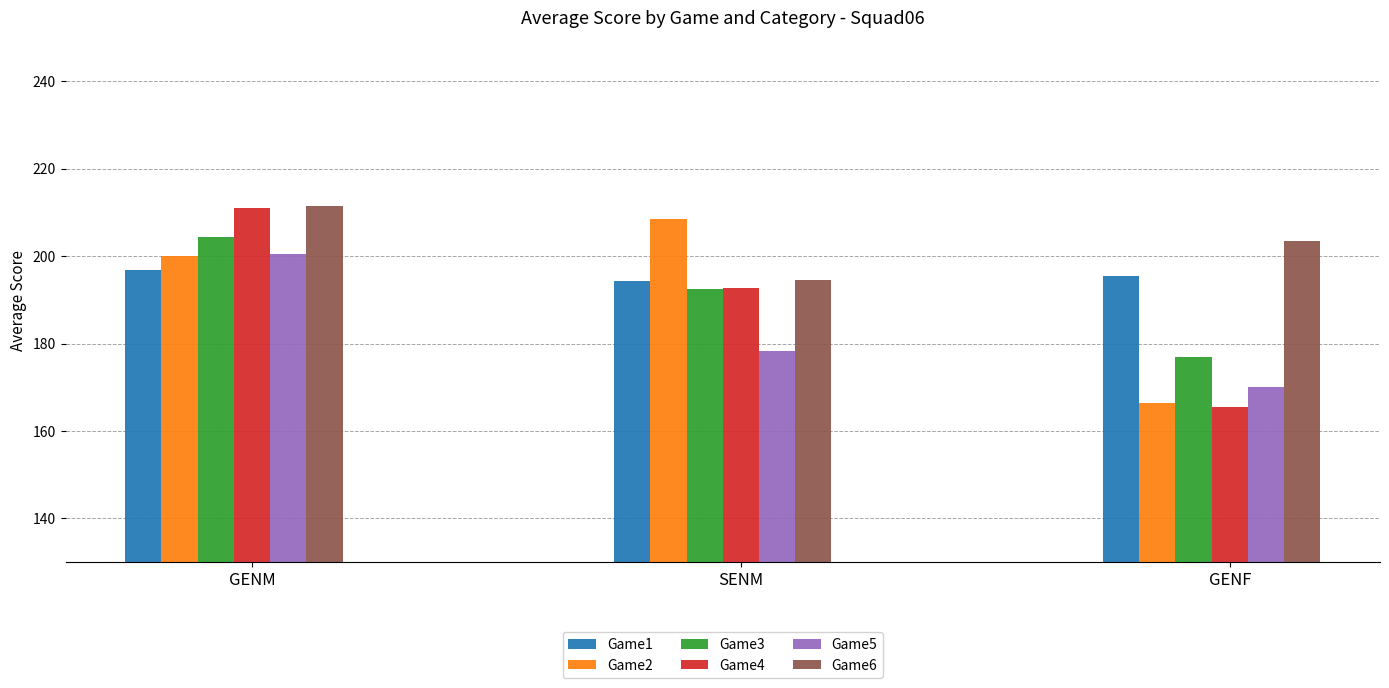

How many series are shown in this chart?

6